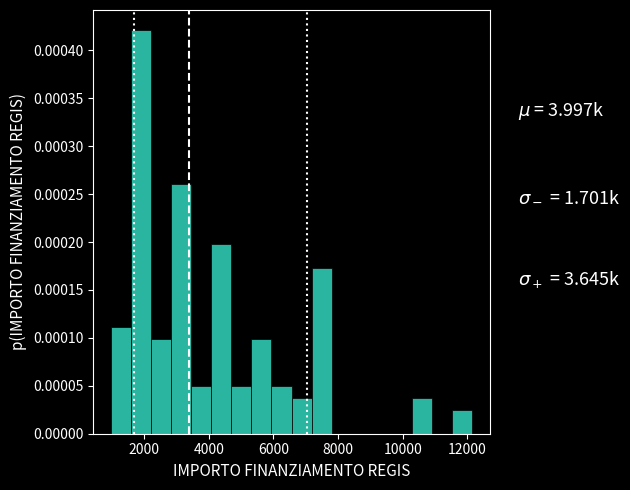

Read against the x-axis, roughly where is the centre of the tallest bar?

2000